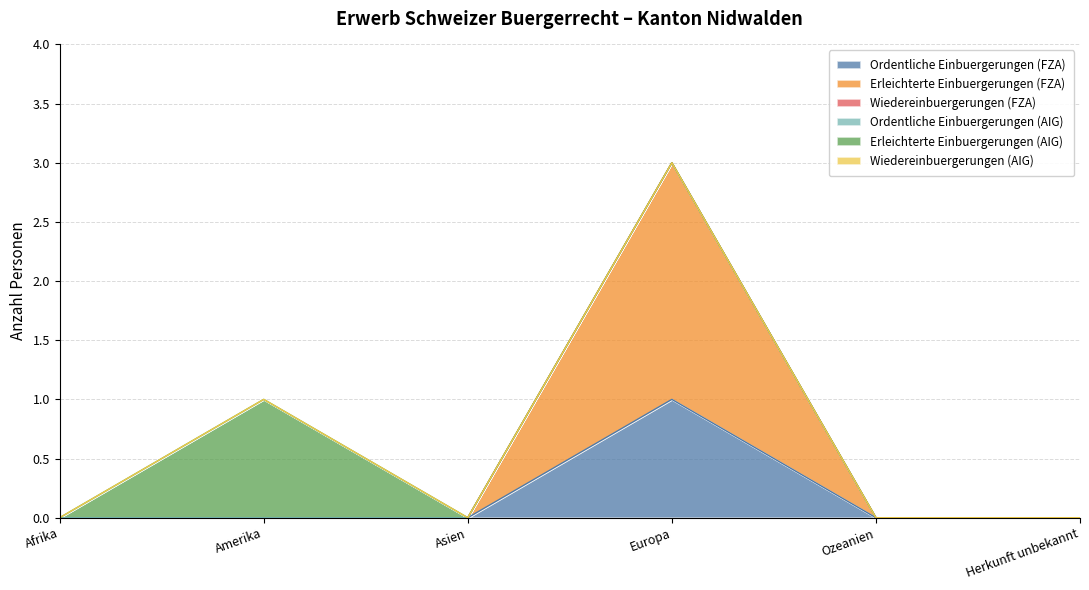

Rank the series at Herkunft unbekannt from highest to lowest value.

Ordentliche Einbuergerungen (FZA), Erleichterte Einbuergerungen (FZA), Wiedereinbuergerungen (FZA), Ordentliche Einbuergerungen (AIG), Erleichterte Einbuergerungen (AIG), Wiedereinbuergerungen (AIG)